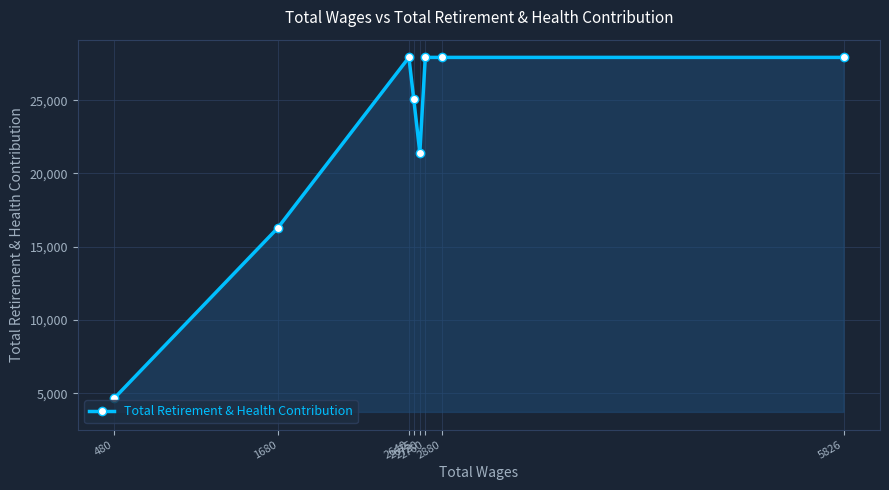

Approximately how many times larger is the value at 2880 compared to 480?

6.0